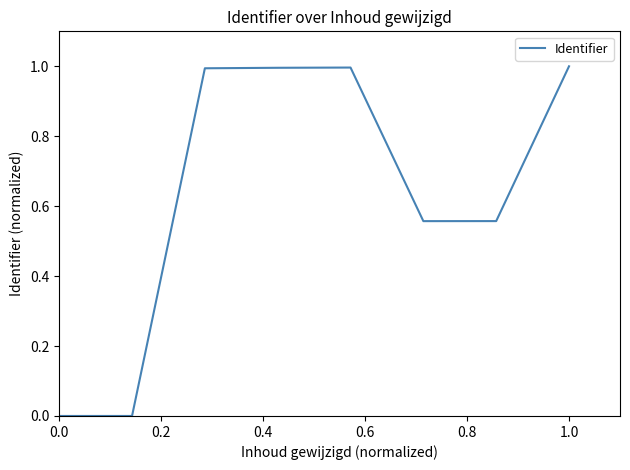

What is the difference between the second highest and minimum values?

1.0